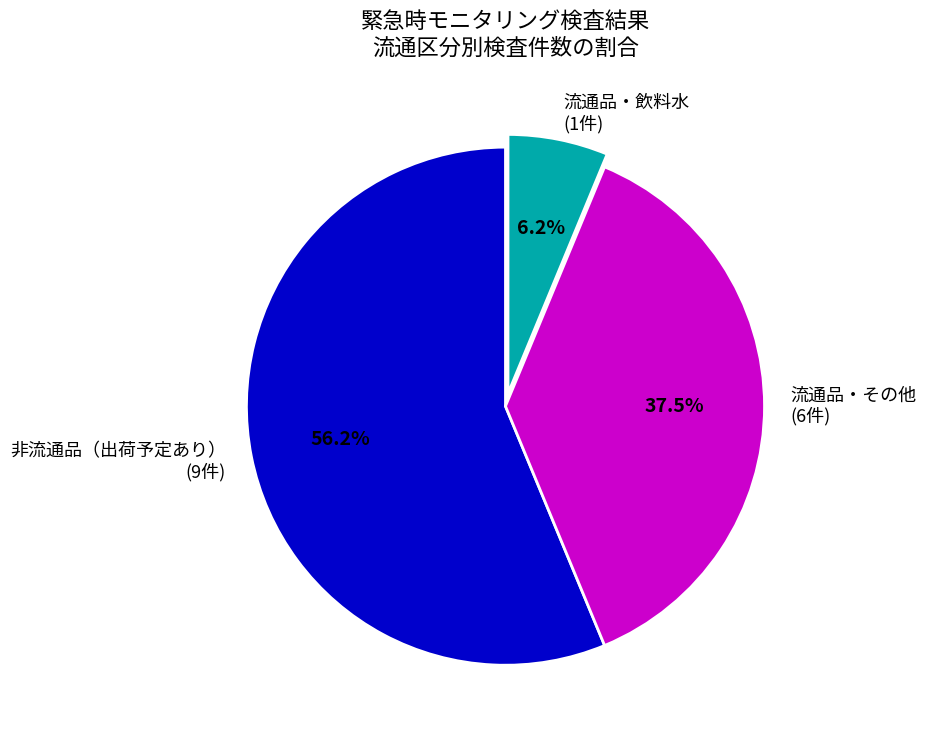

To the nearest percent, what is the difference between the largest and smallest slice percentages?

50%